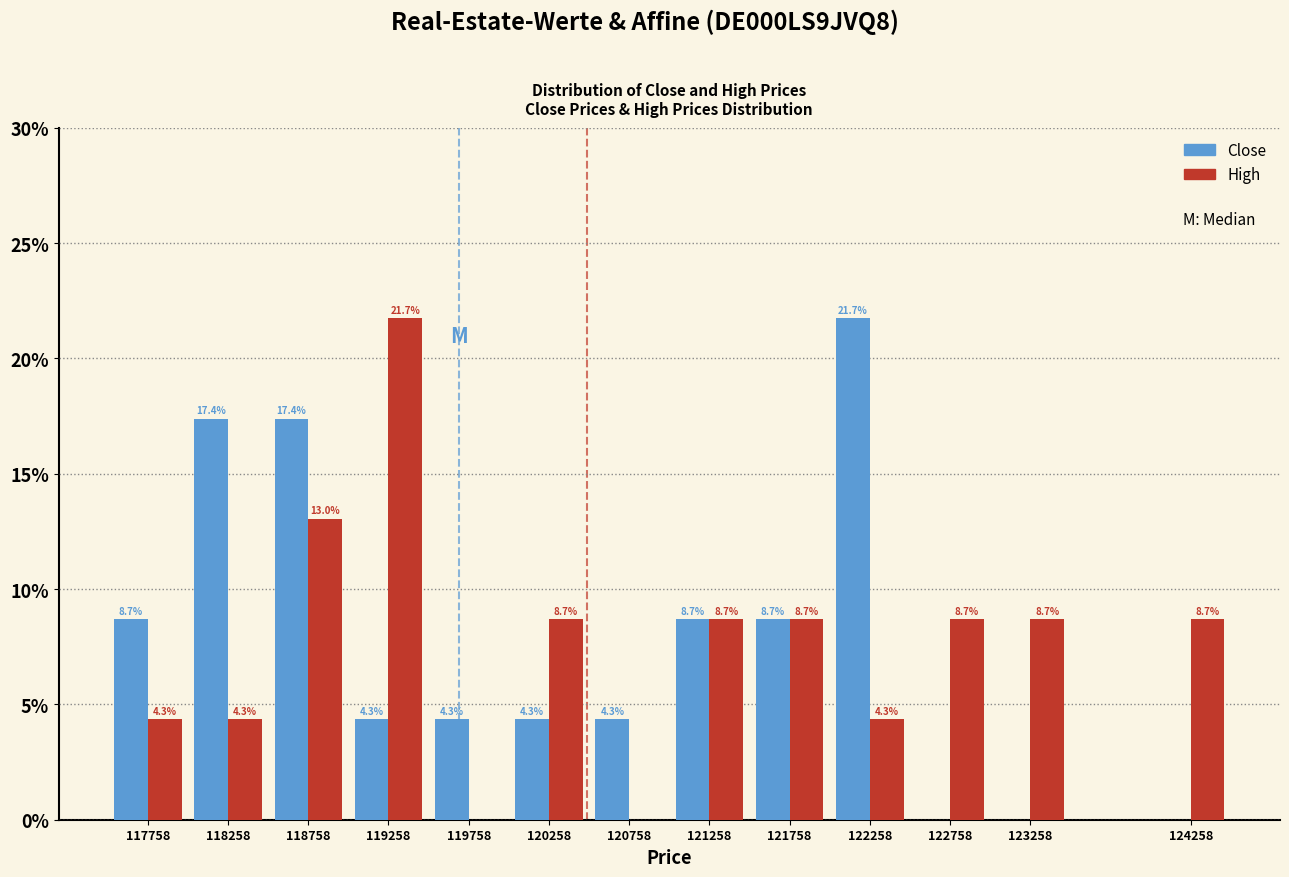

In the High series, which range on the x-axis has the tallest bar?

119000 to 119500